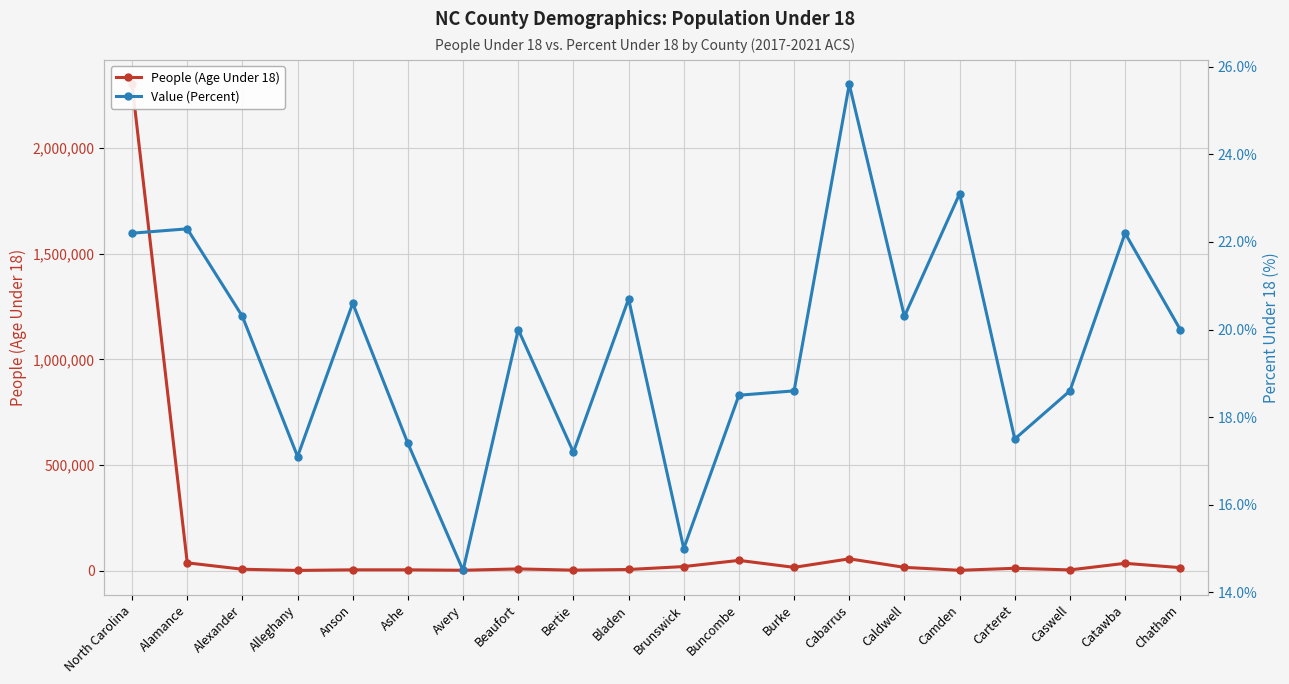

Read the Value (Percent) value at Burke.

18.6